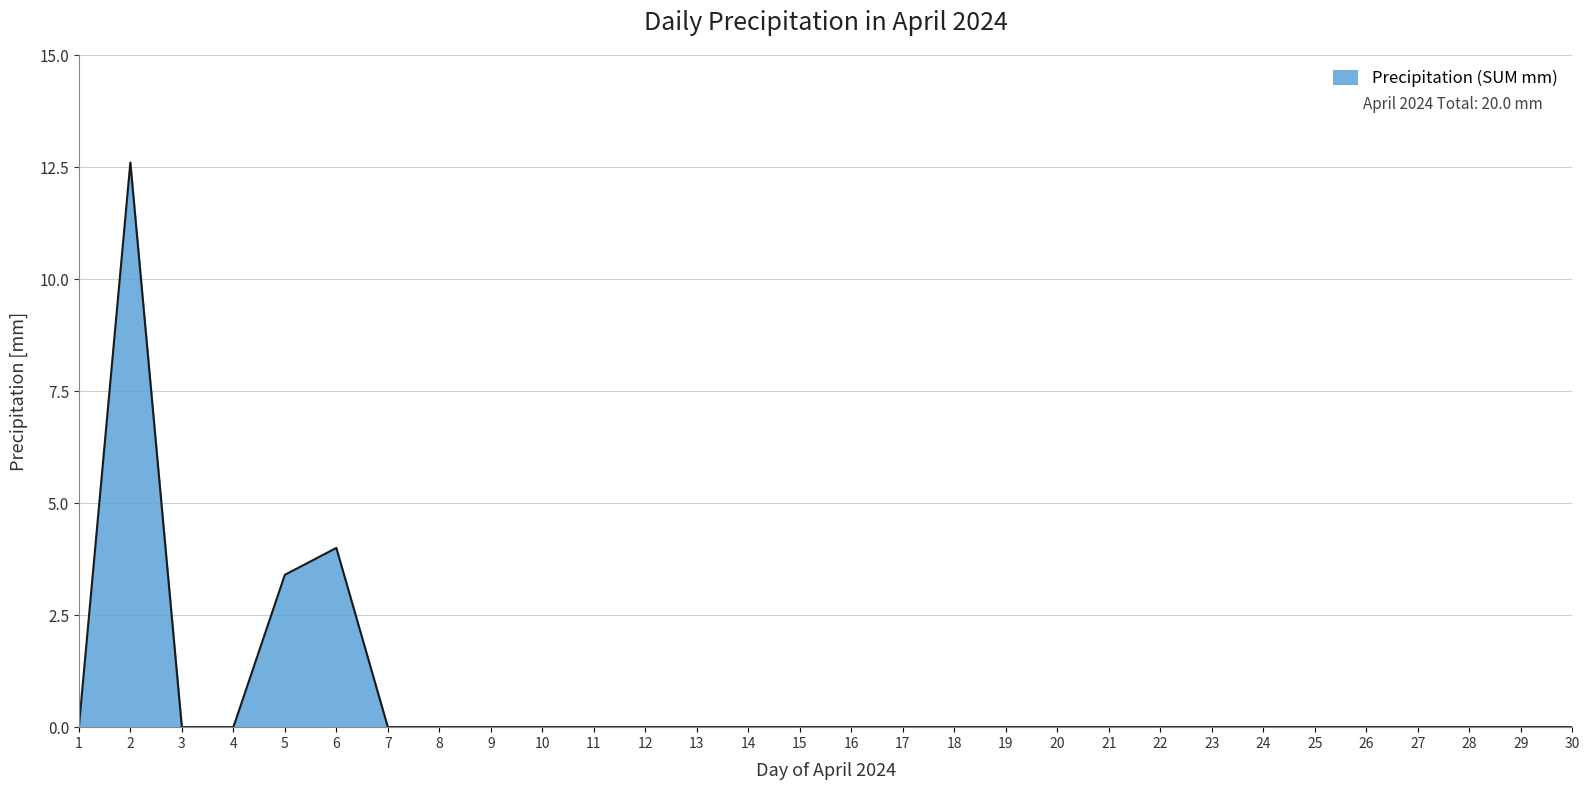

What is the greatest value displayed?

12.6